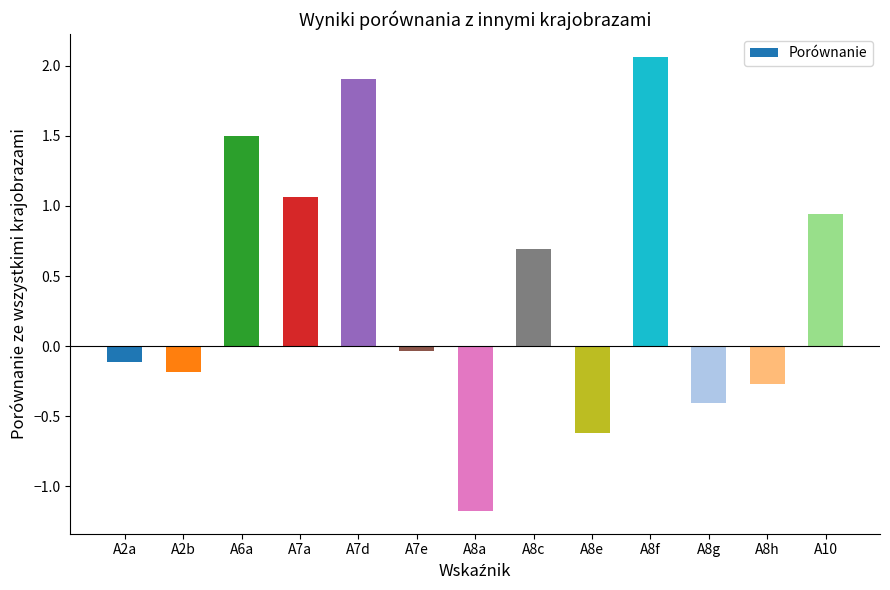

Is it true that the value at A8e is -1.1?

False